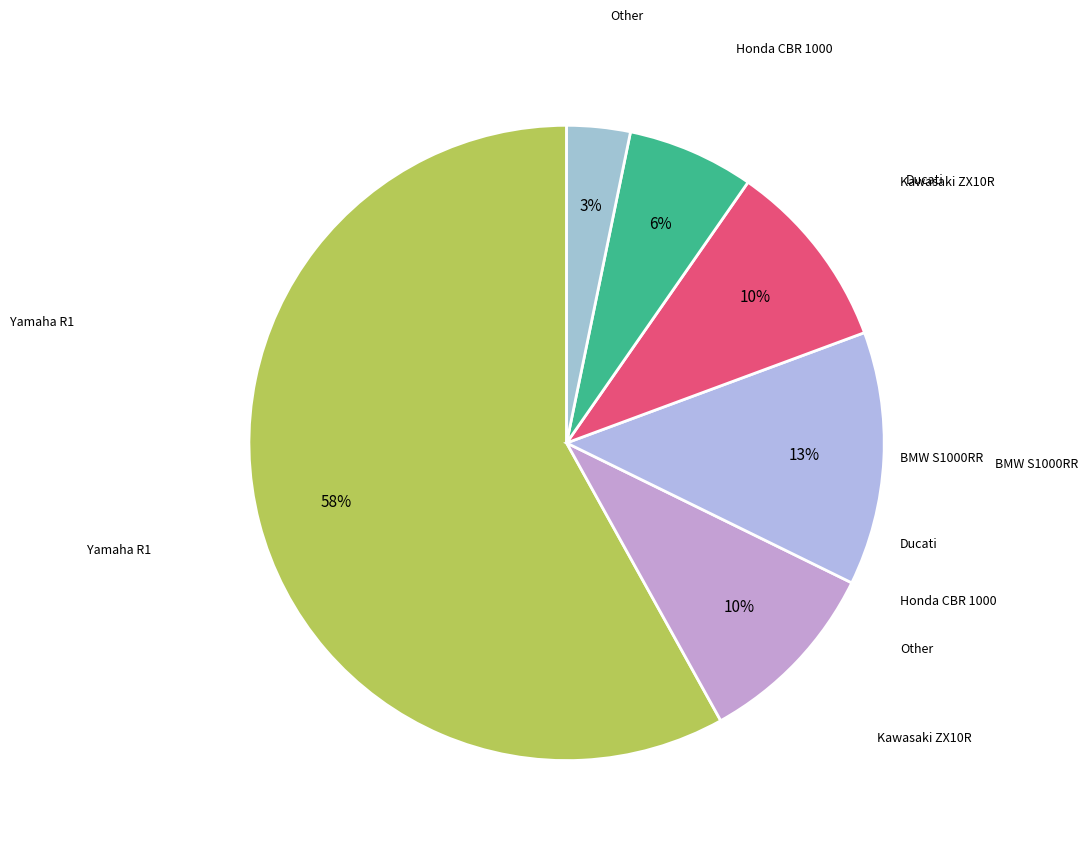

How many segments does this pie chart have?

6